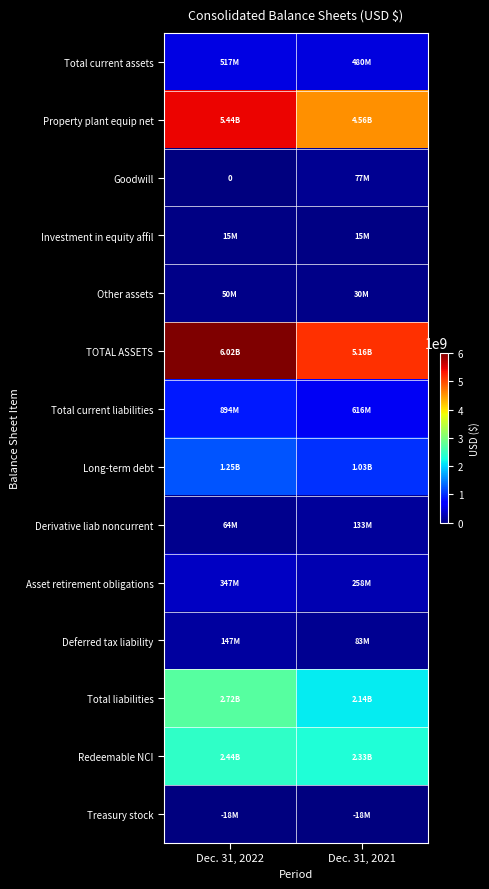

At Dec. 31, 2022, list the series in order from largest to smallest.

TOTAL ASSETS, Property plant equip net, Total liabilities, Redeemable NCI, Long-term debt, Total current liabilities, Total current assets, Asset retirement obligations, Deferred tax liability, Derivative liab noncurrent, Other assets, Investment in equity affil, Goodwill, Treasury stock